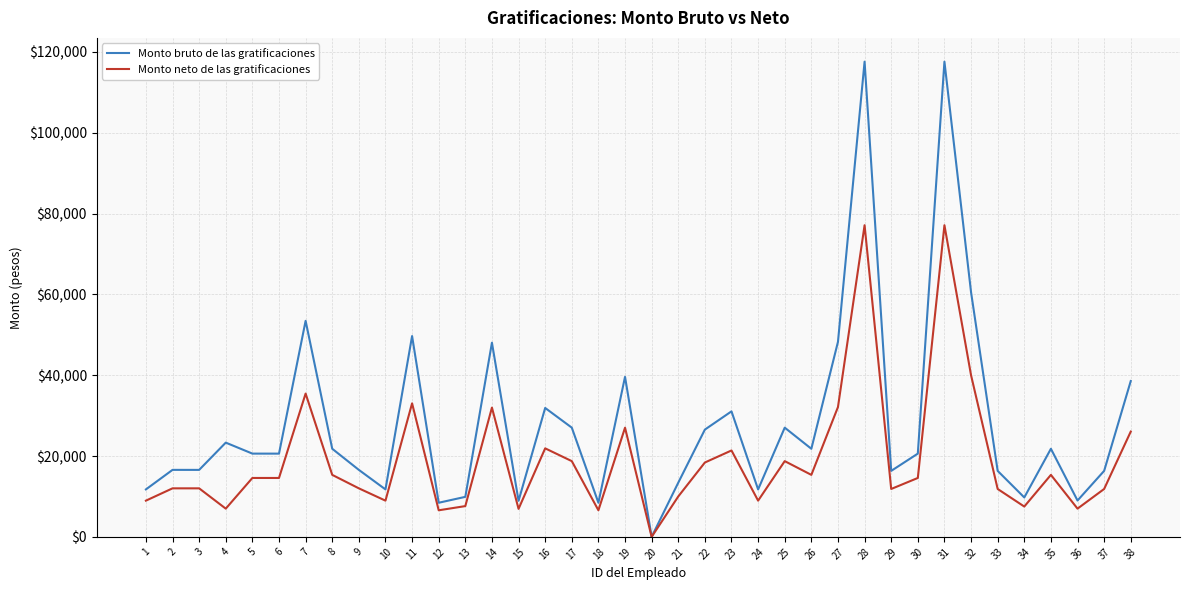

What is the maximum value for Monto bruto de las gratificaciones?

117570.1